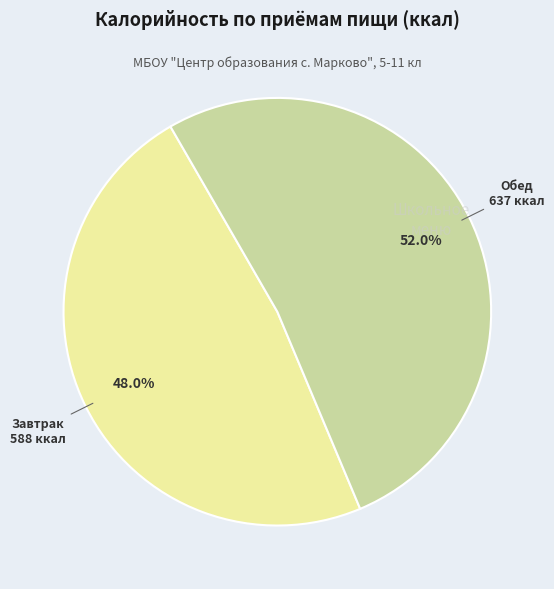

How many segments does this pie chart have?

2